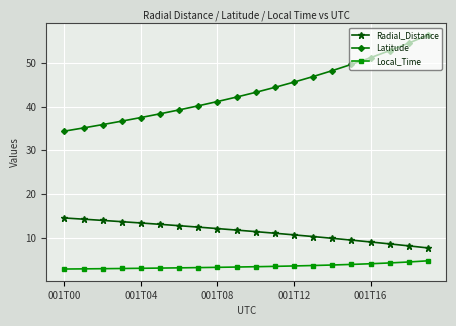

Count the number of data series in this chart.

3